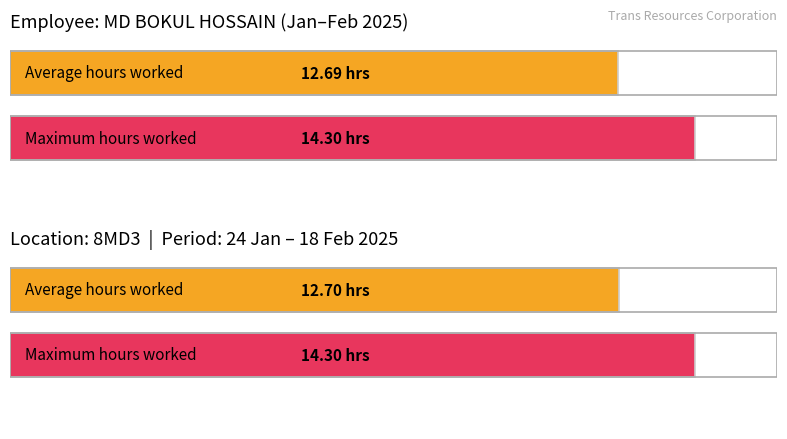

The value of Maximum utilization at 4-Tue is 7.1. True or false?

False